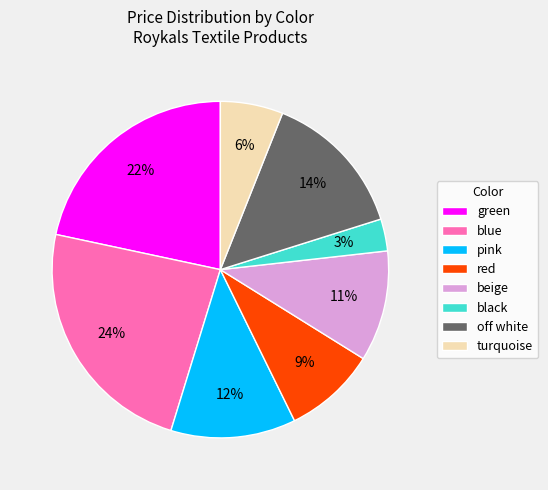

Which has a higher value, green or black?

green